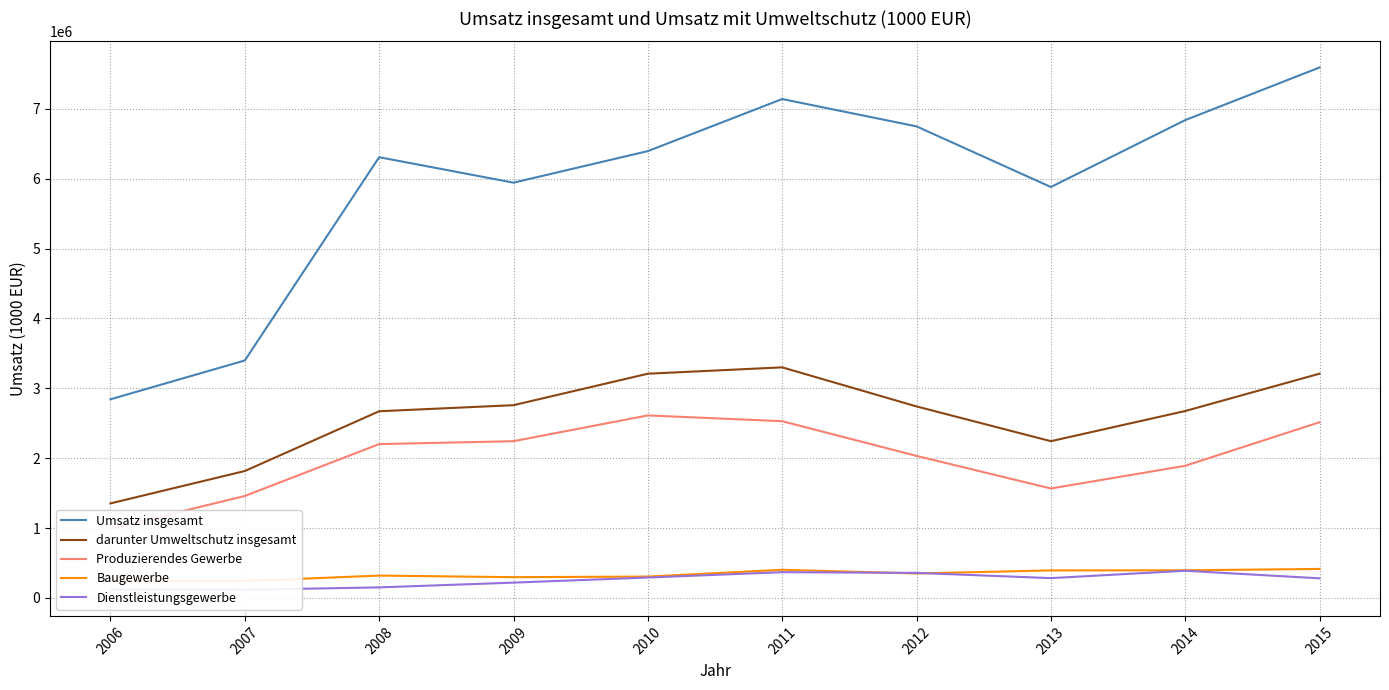

The Dienstleistungsgewerbe series shows 405048 at 2010. True or false?

False